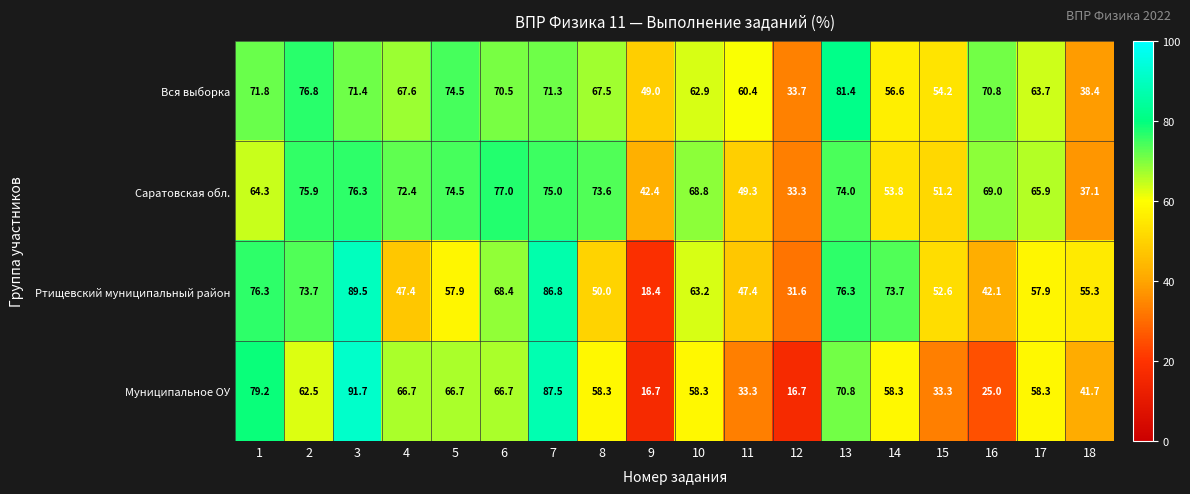

What is the sum of all Муниципальное ОУ values?

991.7